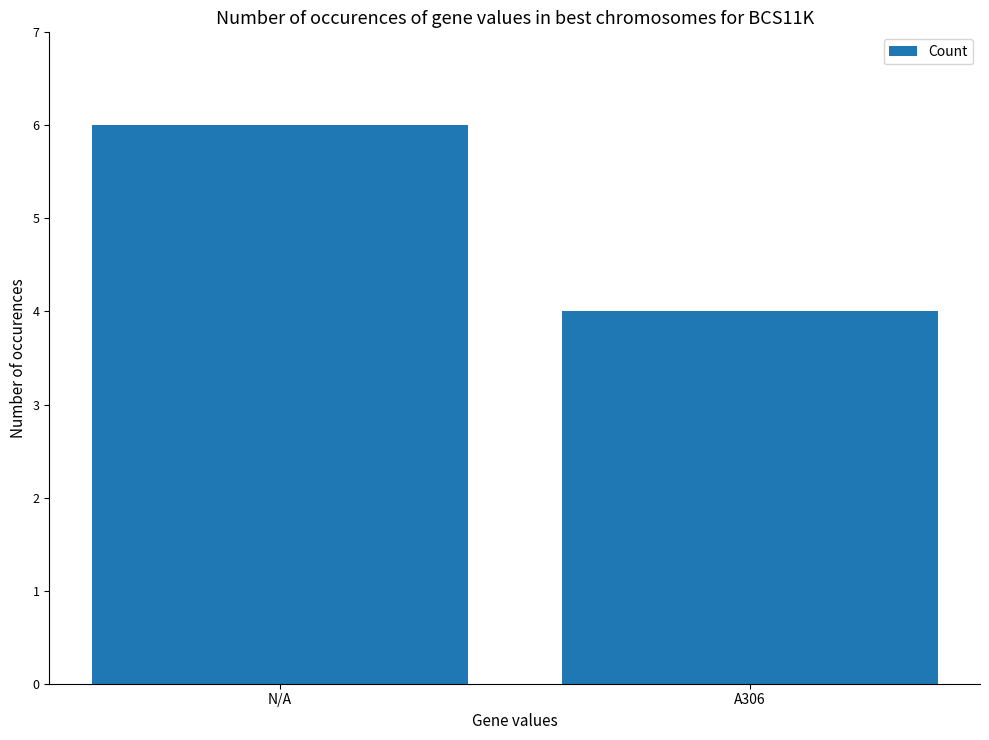

Reading left to right, what are all the values shown in this chart?

6	4